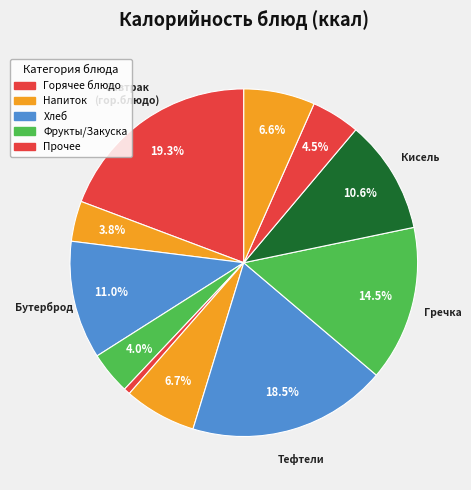

To the nearest percent, what is the difference between the largest and smallest slice percentages?

19%